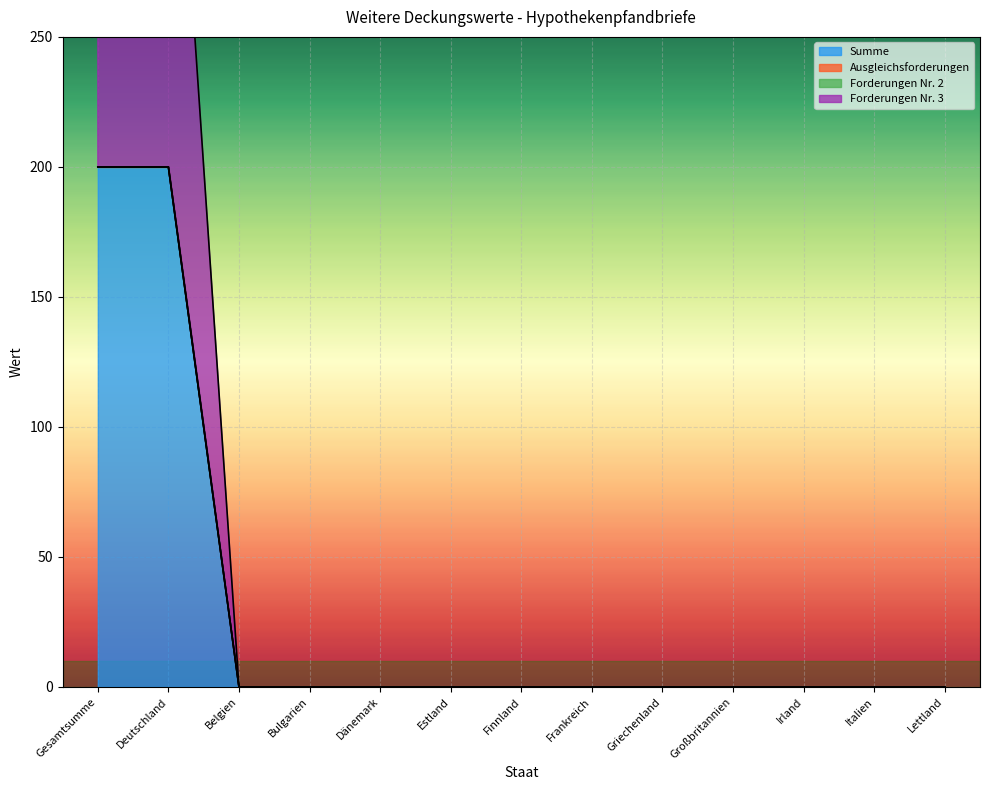

At which category is the sum across all series the highest?

Gesamtsumme